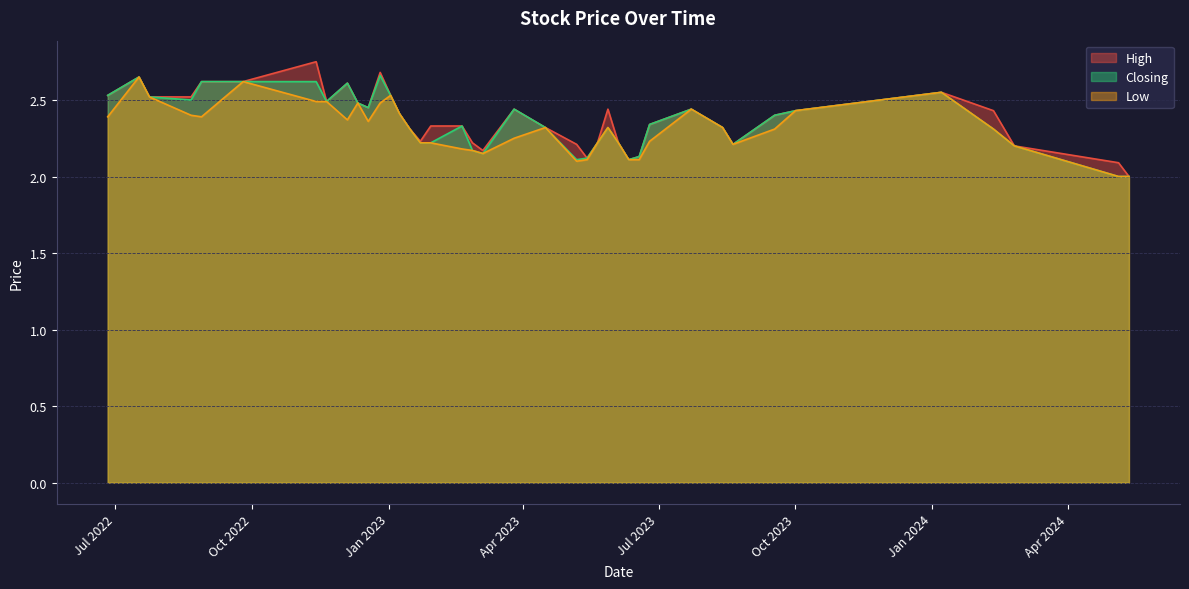

At 26, list the series in order from smallest to largest.

High, Low, Closing